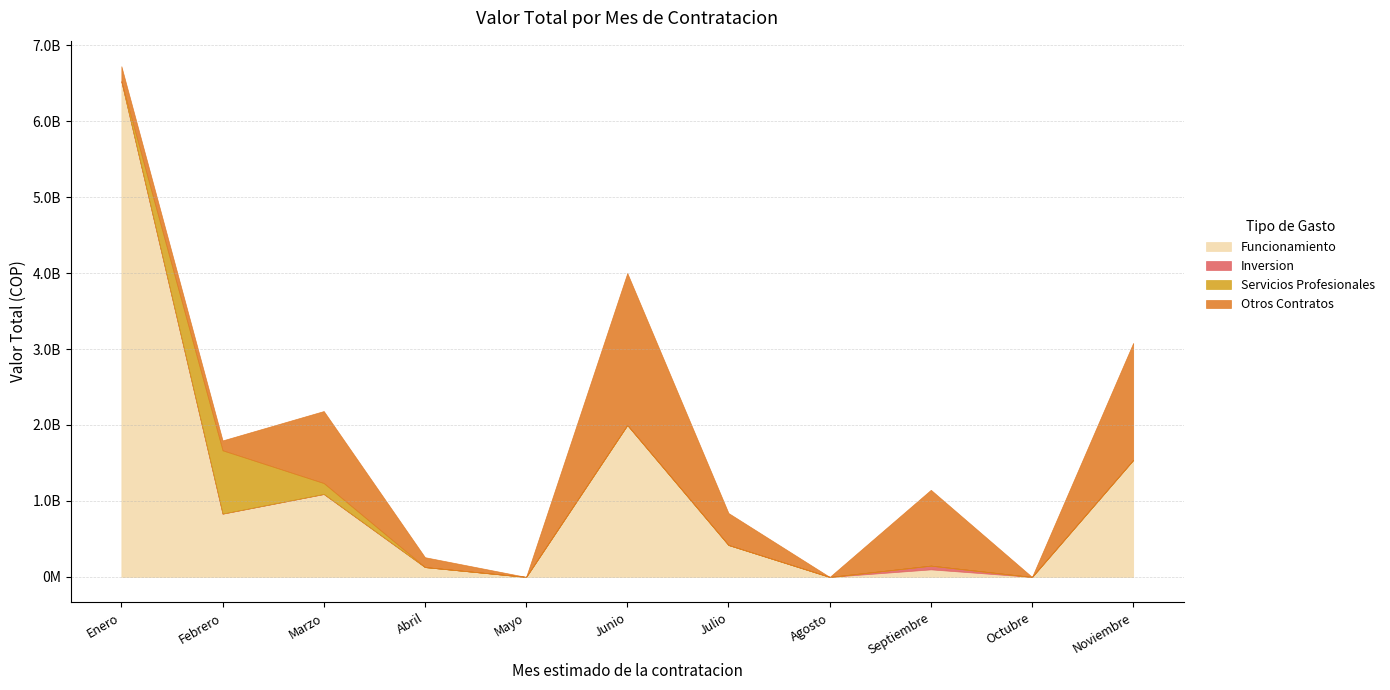

Which series has the largest total across all categories?

Funcionamiento